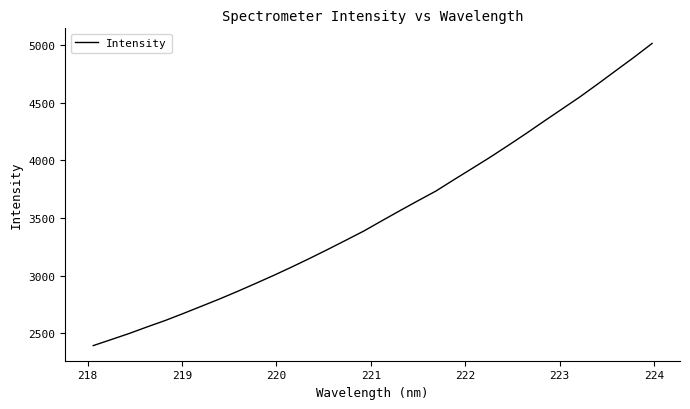

What is the greatest value displayed?

5016.6